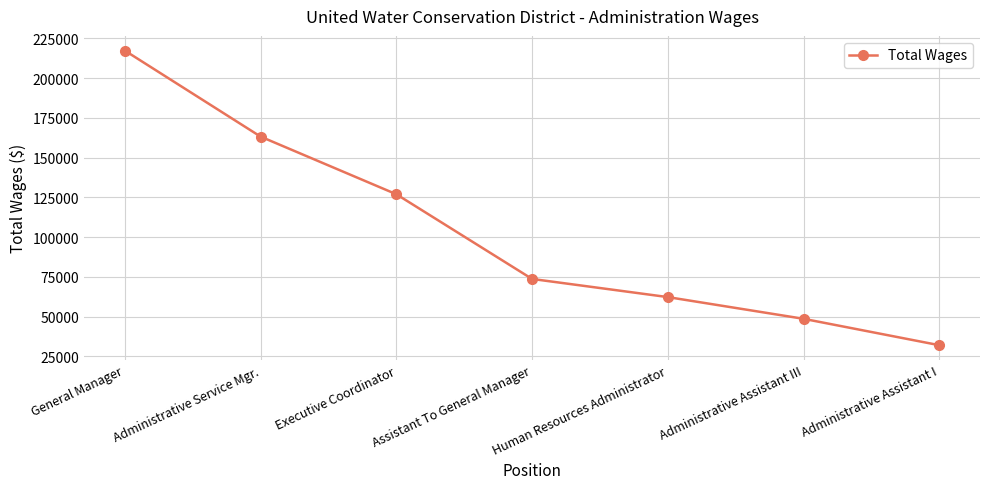

What is the ratio of the value at Administrative Assistant III to the value at Assistant To General Manager?

0.7